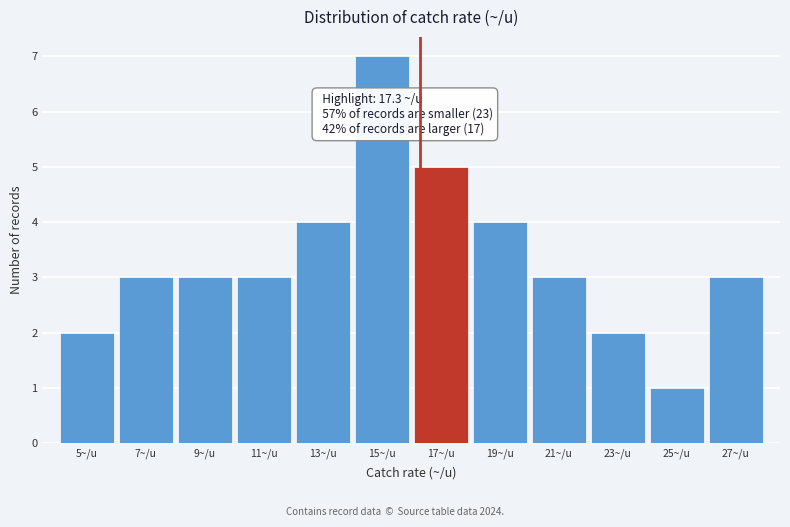

Reading left to right, transcribe all the data shown in this chart.

2	3	3	3	4	7	5	4	3	2	1	3